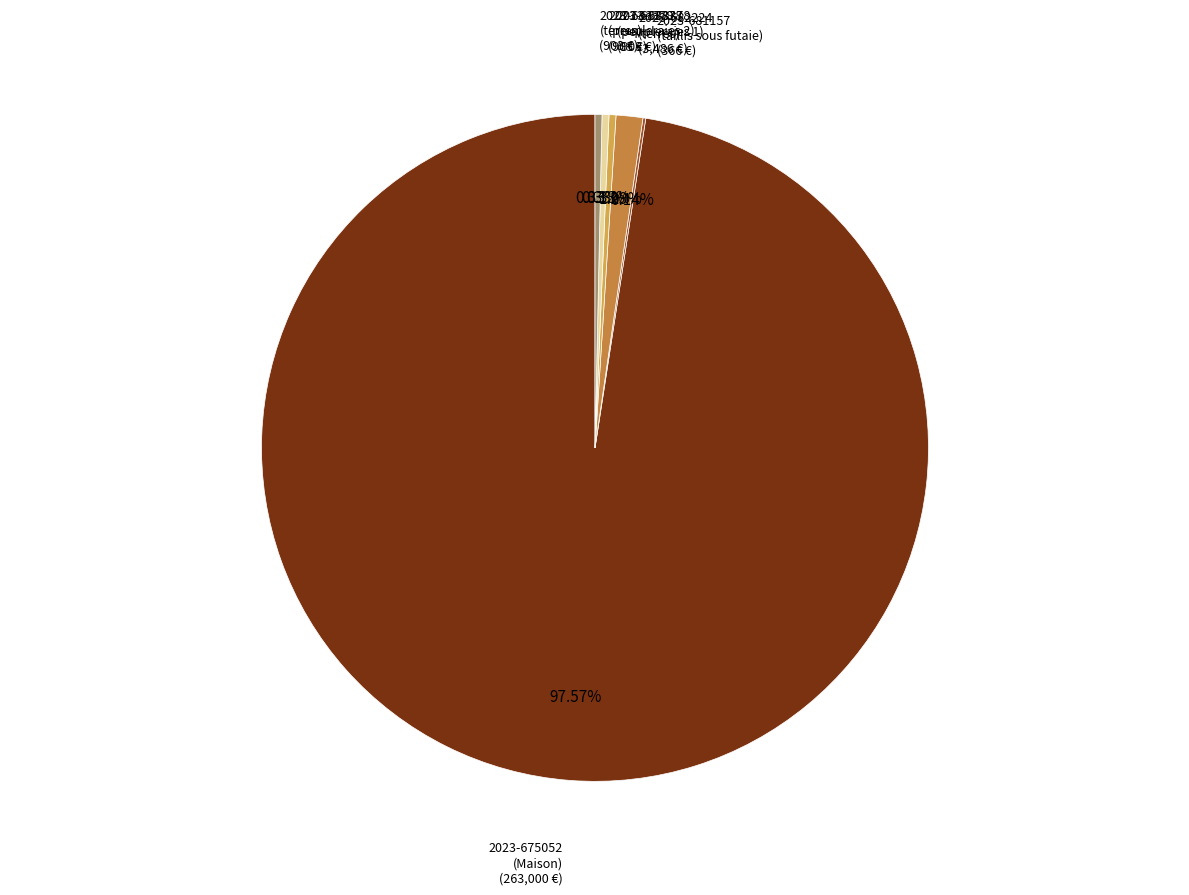

Which slice is the largest?

2023-675052
(Maison)